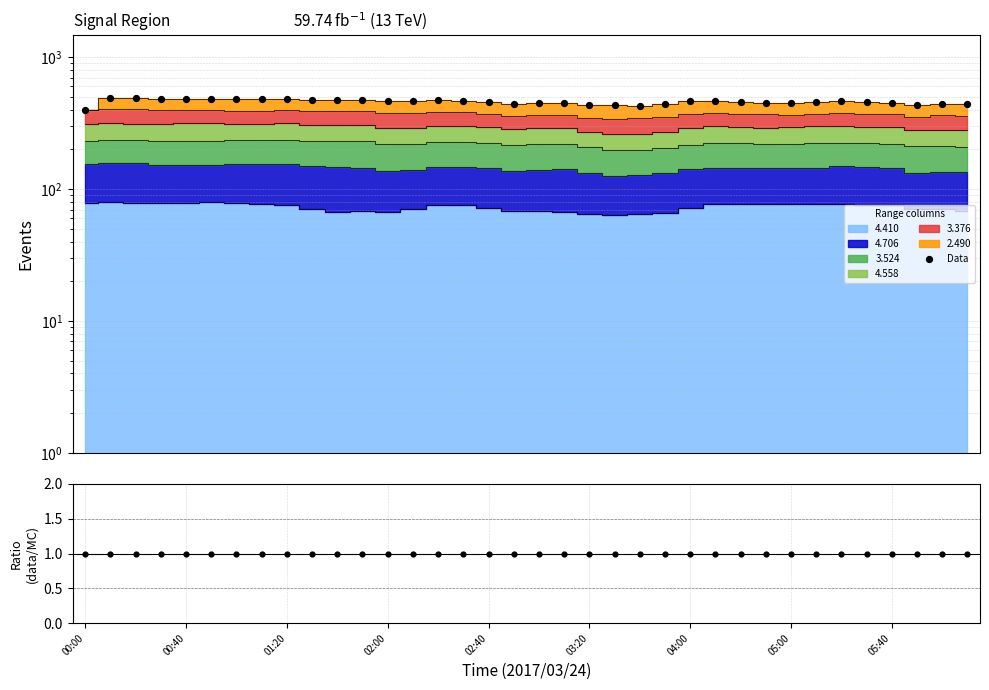

Between 20 and 02:00, which is larger?

02:00